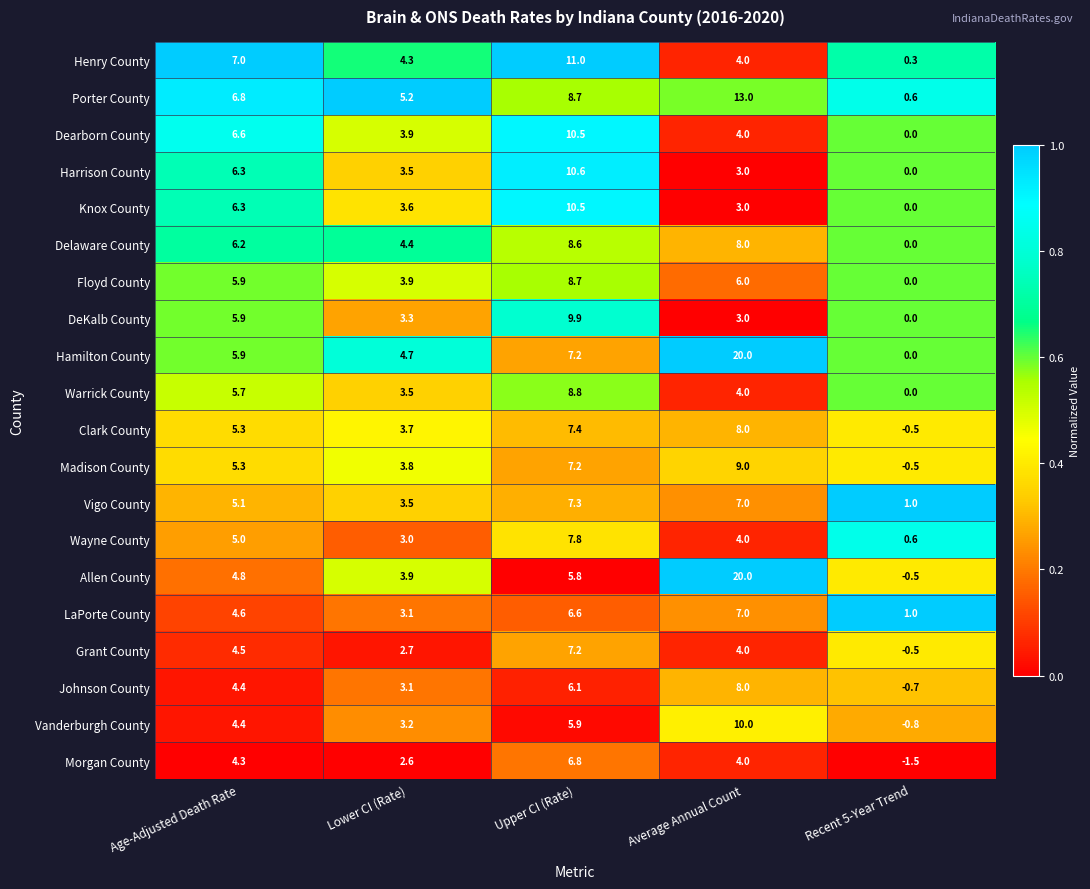

Which series has the widest spread of values?

Allen County